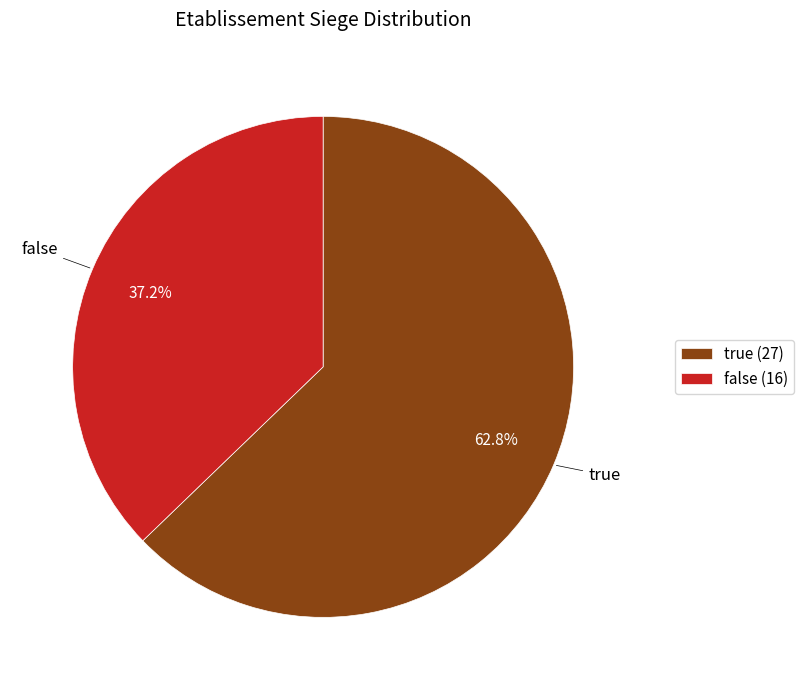

Is it true that true is 69% of the pie?

False